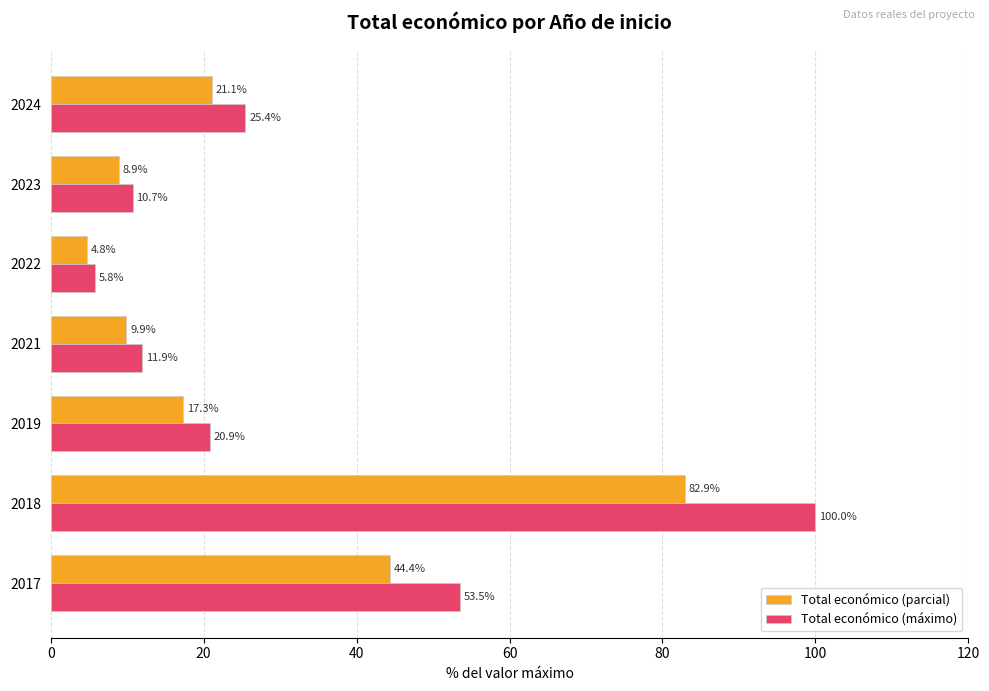

At which category is the sum across all series the highest?

2018